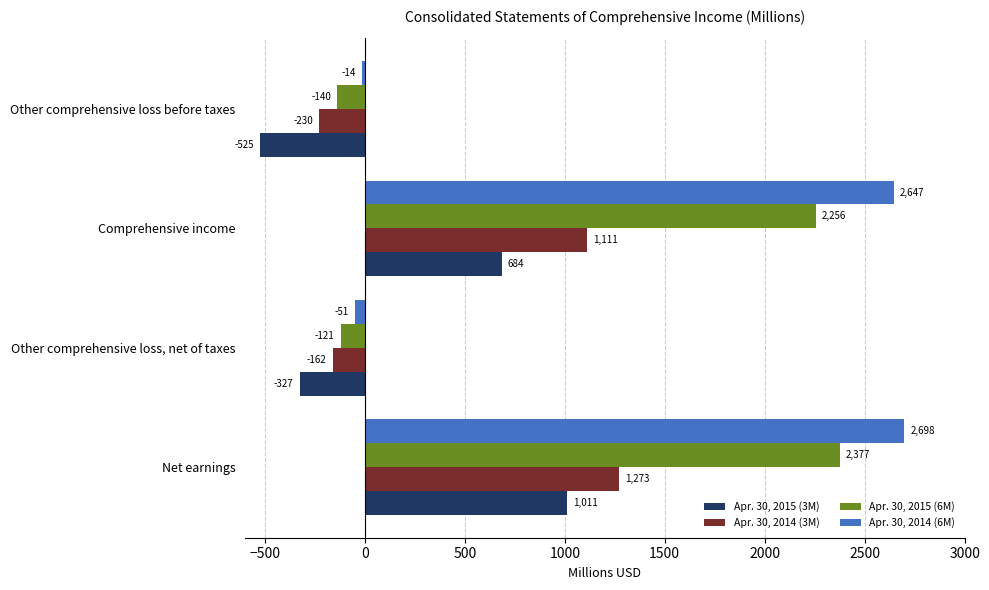

How many negative values does the Apr. 30, 2014 (6M) series have?

2